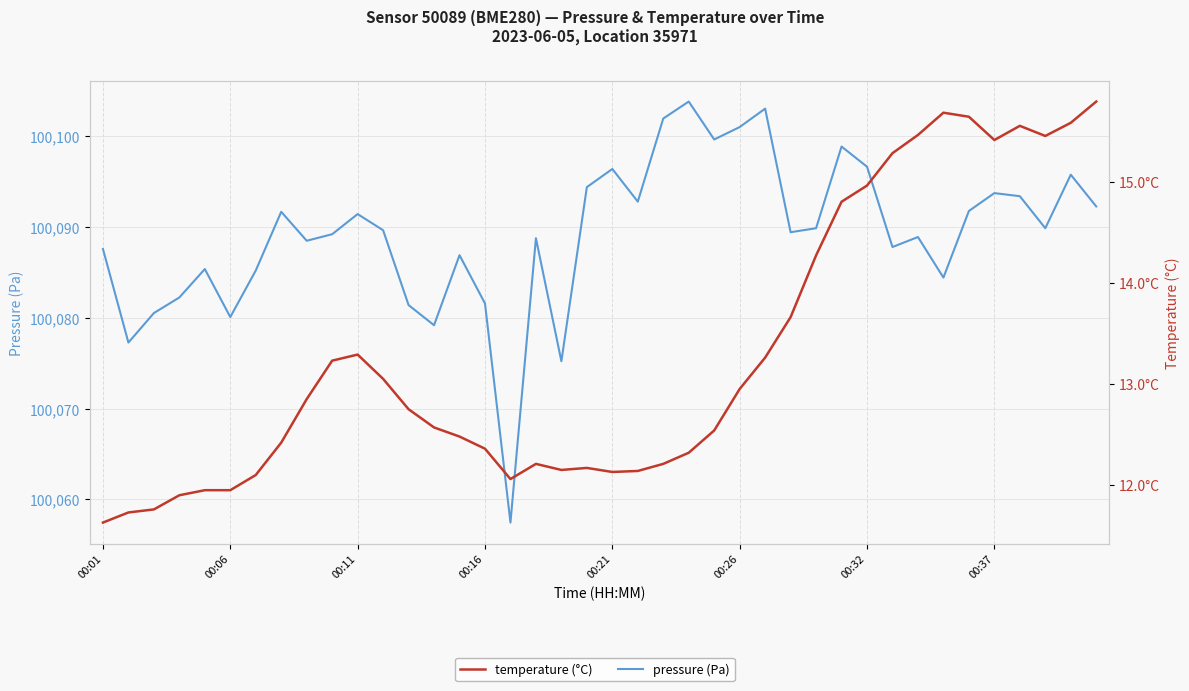

What is the value of the pressure point at the 9th from the left?

100088.5